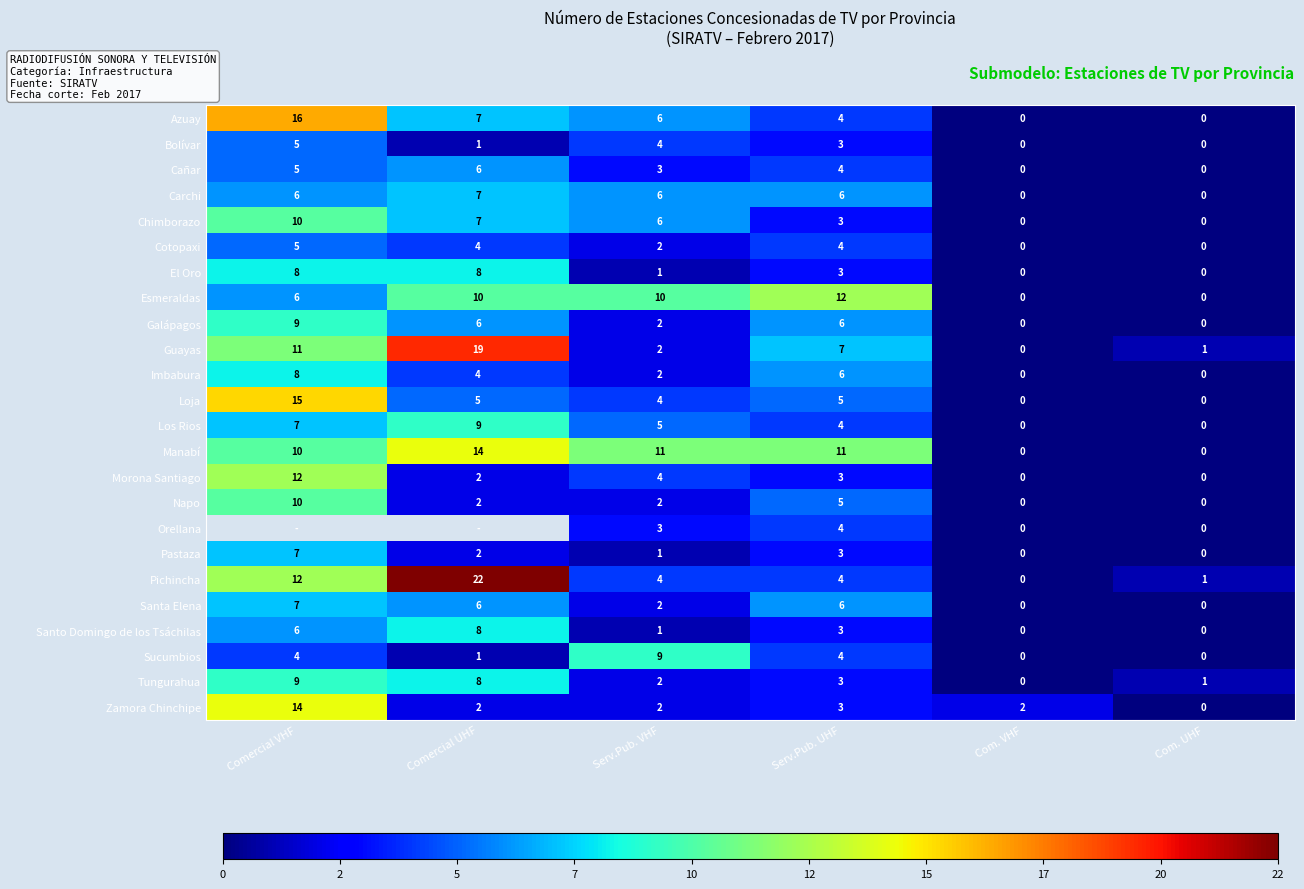

What is the difference between the highest and lowest values at Serv.Pub. VHF?

10